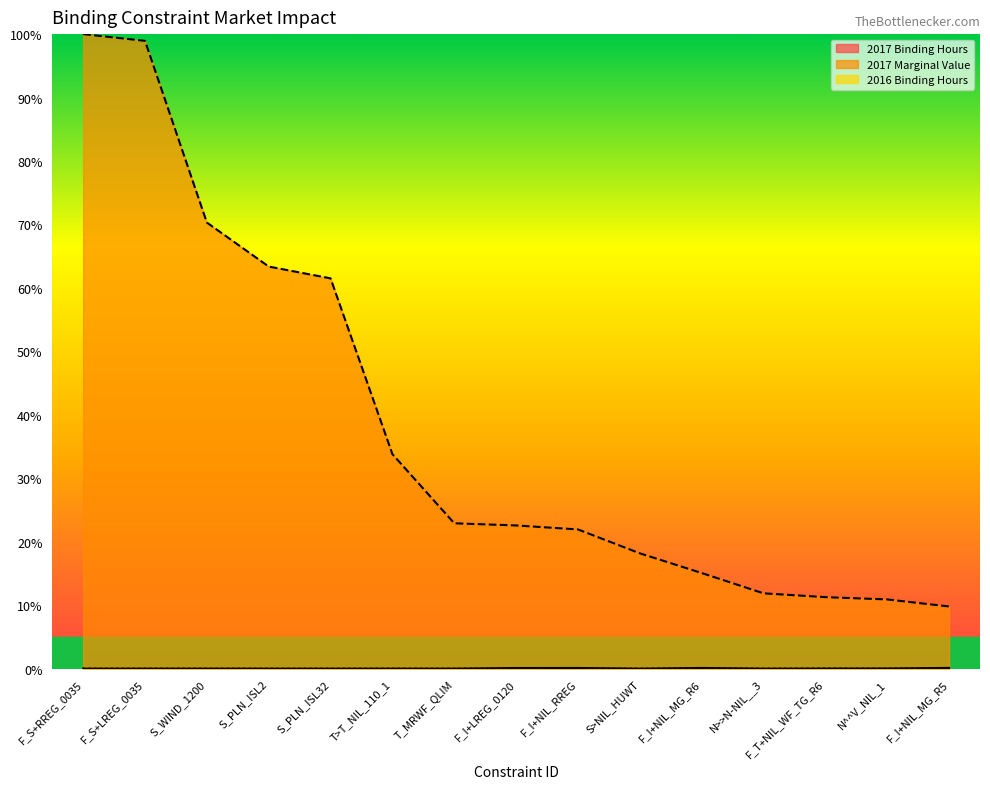

What is the label of the 3rd point from the left?

S_WIND_1200